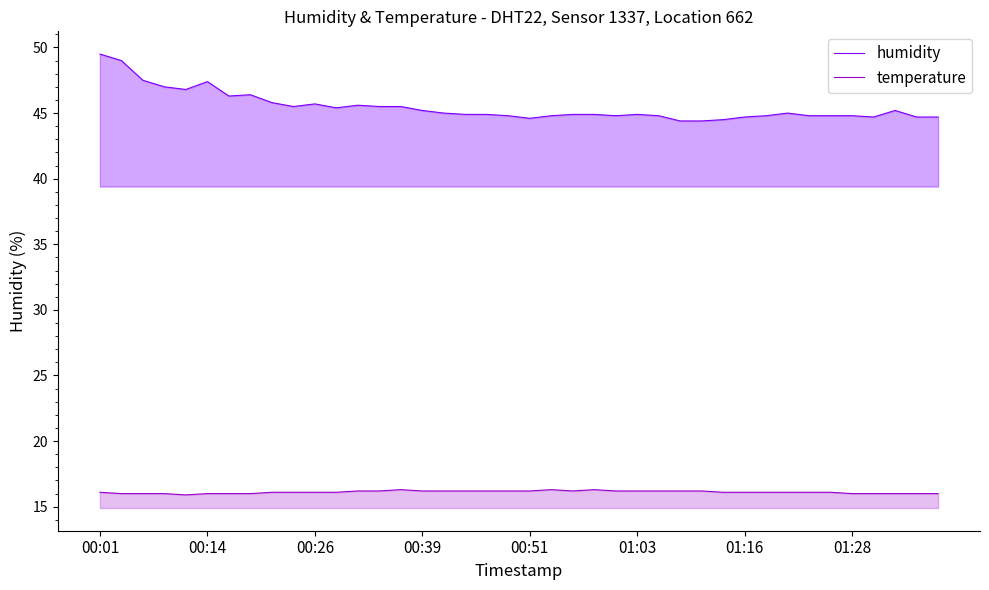

List the series in order of their peak value, lowest first.

temperature, humidity